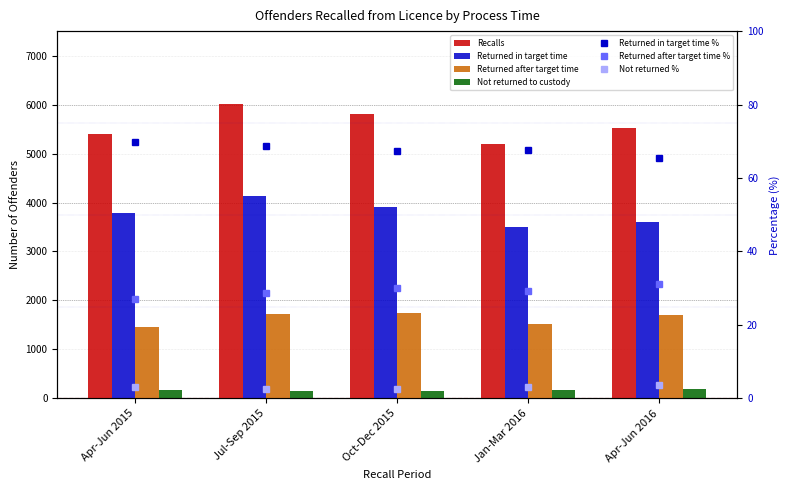

At Apr-Jun 2015, list the series in order from largest to smallest.

Recalls, Returned in target time, Returned after target time, Not returned to custody